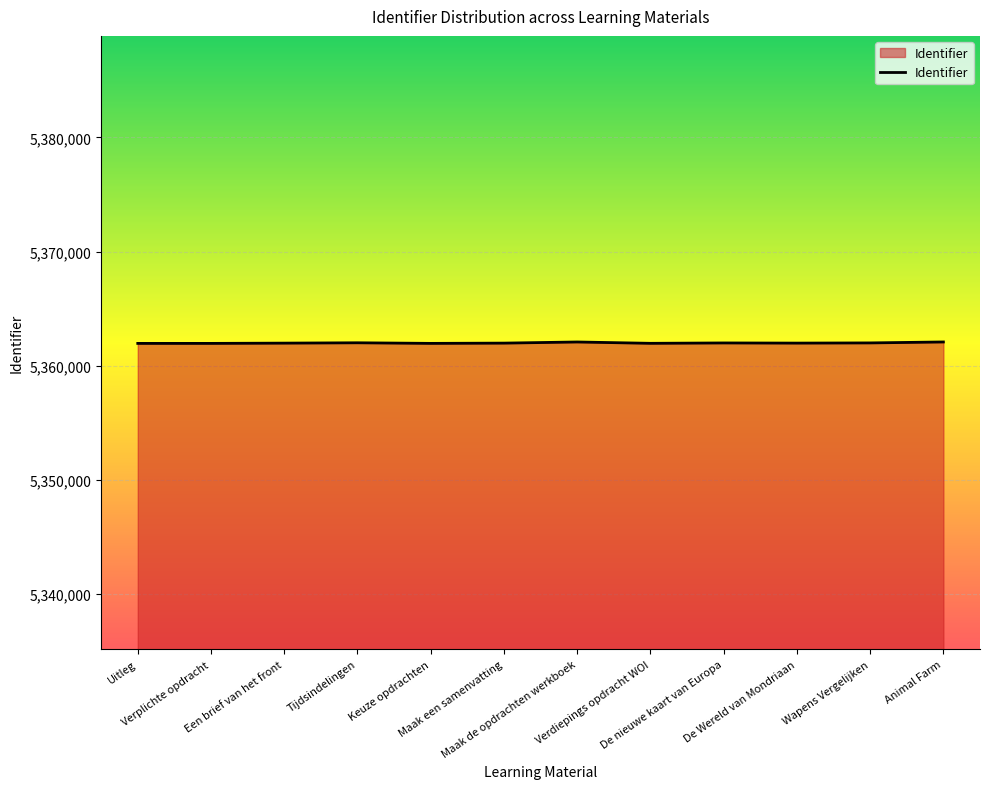

What is the smallest value displayed?

5361953